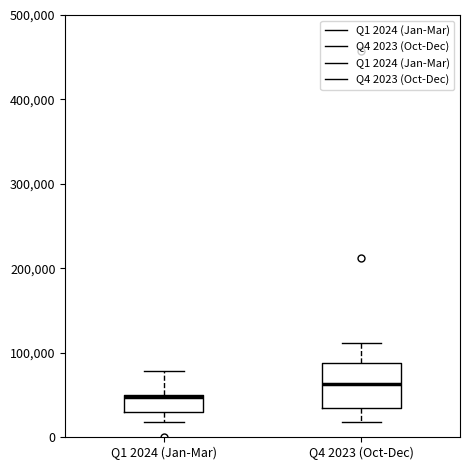

Reading left to right, read every box against the y-axis: the position of its median line, the range the box covers, and the ends of its whiskers. The values are not printed on the chart, so give them approximately, as read against the axis.

Q1 2024 (Jan-Mar): median 50000, box 30000 to 50000, whiskers 20000 to 80000
Q4 2023 (Oct-Dec): median 60000, box 30000 to 90000, whiskers 20000 to 110000